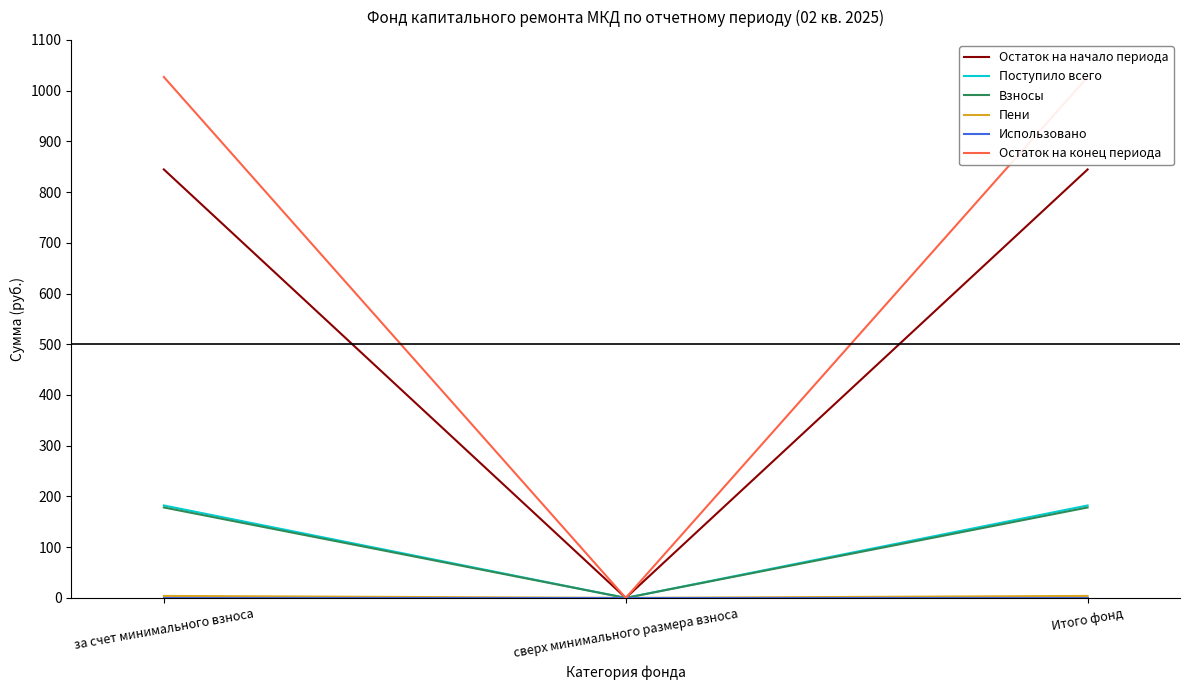

List the labels in order of Использовано value, smallest first.

за счет минимального взноса, сверх минимального размера взноса, Итого фонд